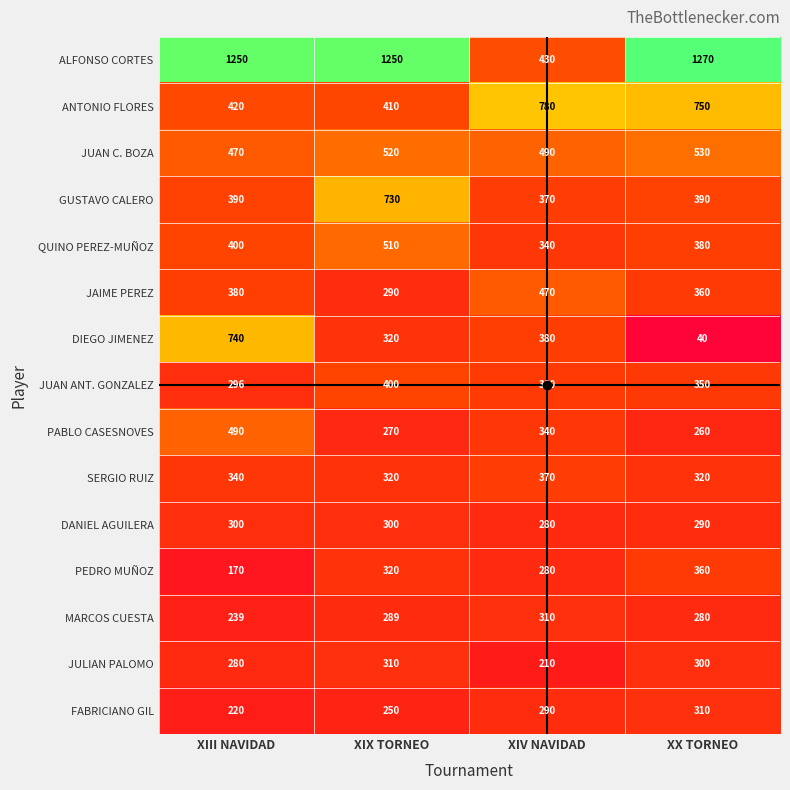

Count the number of categories in the chart.

4